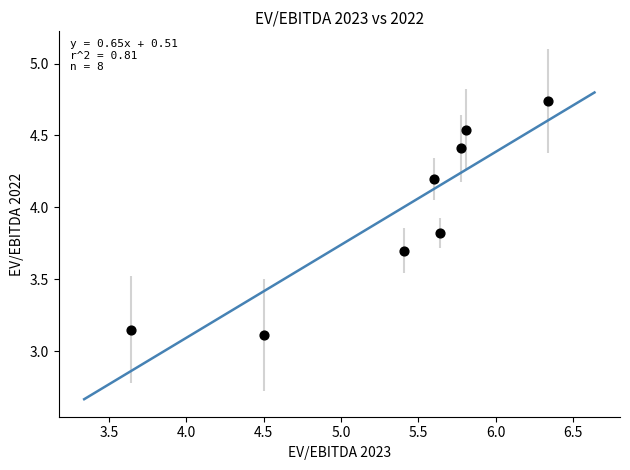

What is the range of Y values (max minus min)?

1.6